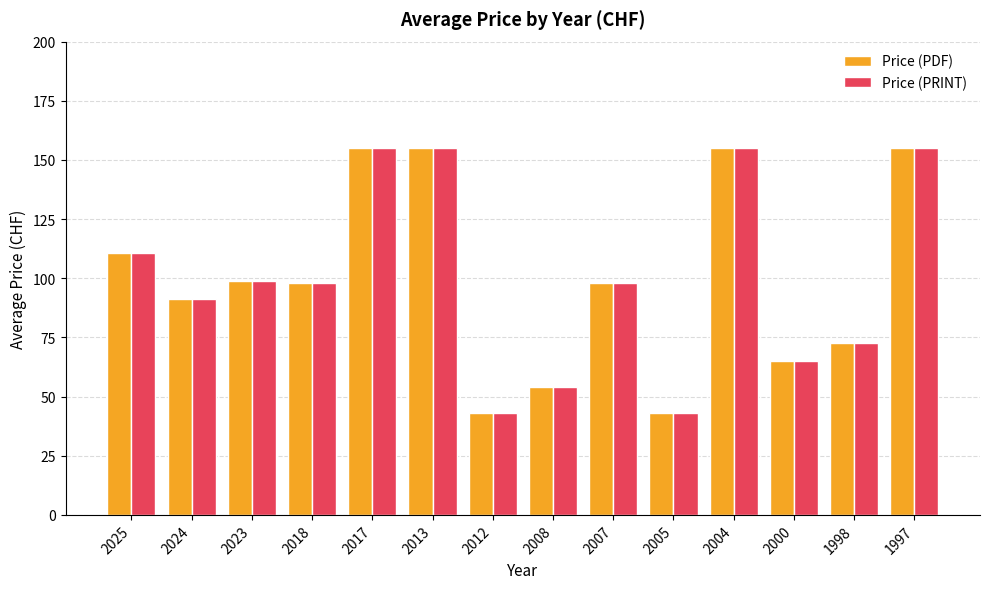

What is the difference between the Price (PRINT) values at 2023 and 2007?

0.7